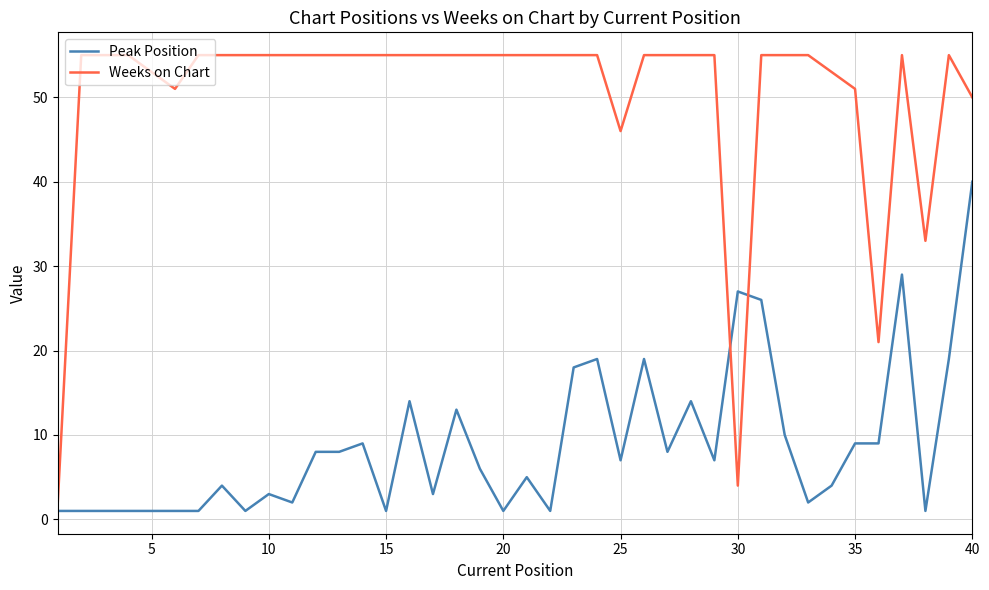

What is the smallest value displayed?

1